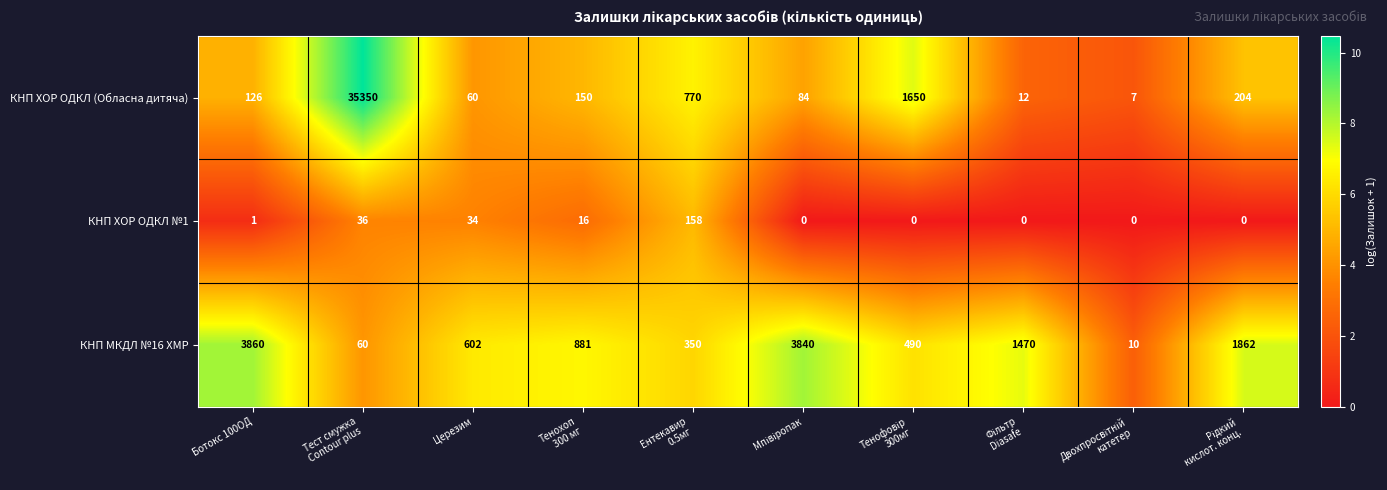

What is the difference between the highest and lowest values at Тенохоп
300 мг?

865